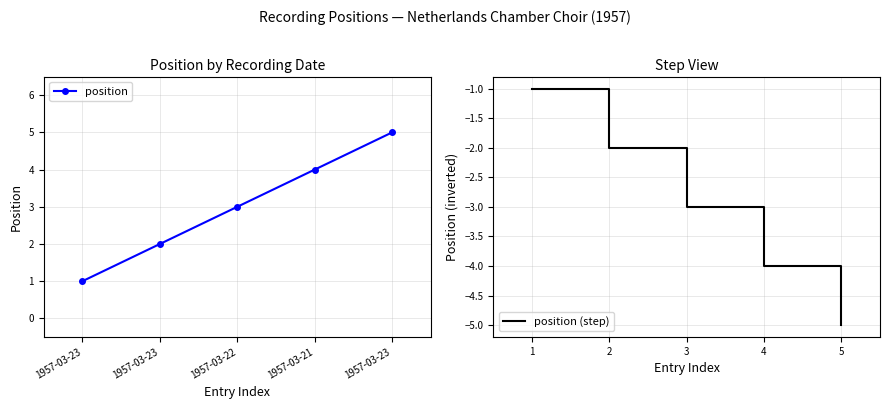

Which has a higher value, 1957-03-22 or 1957-03-23?

1957-03-22